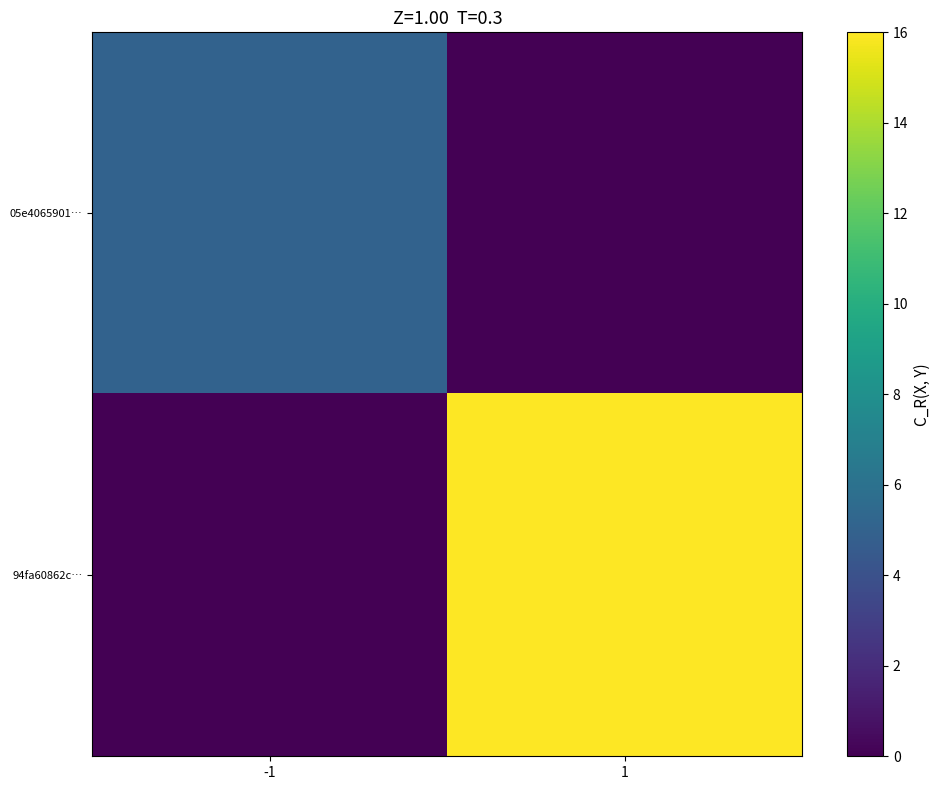

What is the greatest value displayed?

16